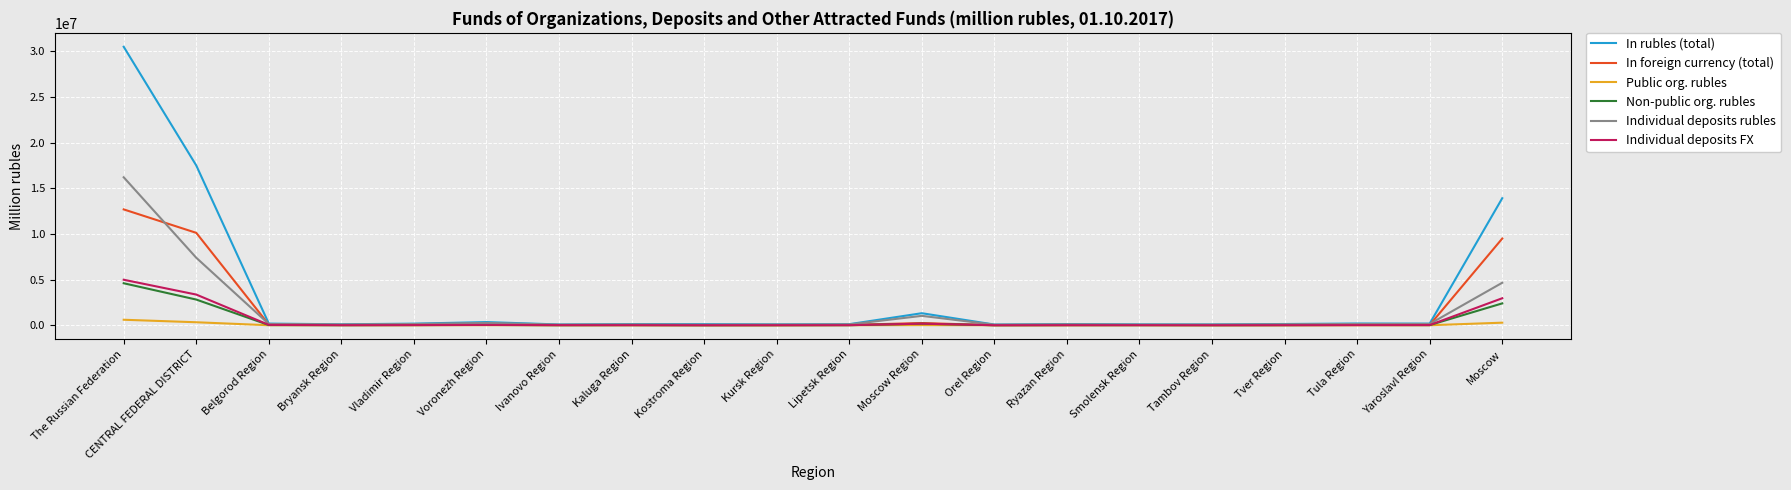

At which label does Non-public org. rubles reach its peak?

The Russian Federation